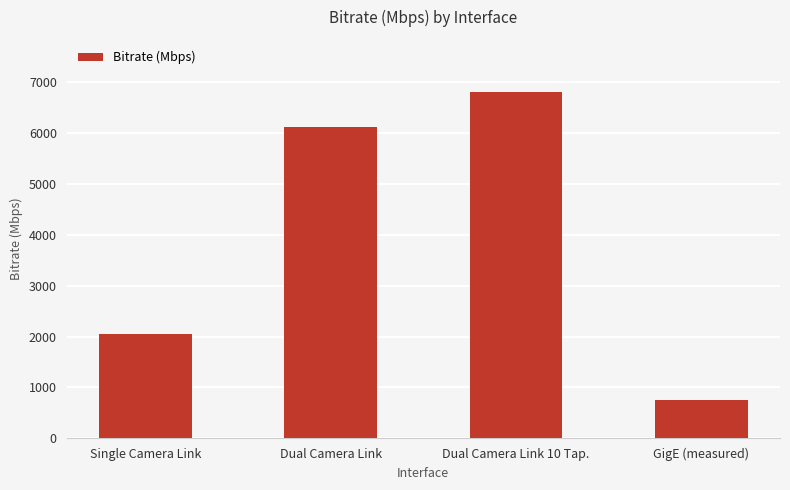

List the labels in order of value, largest first.

Dual Camera Link 10 Tap., Dual Camera Link, Single Camera Link, GigE (measured)